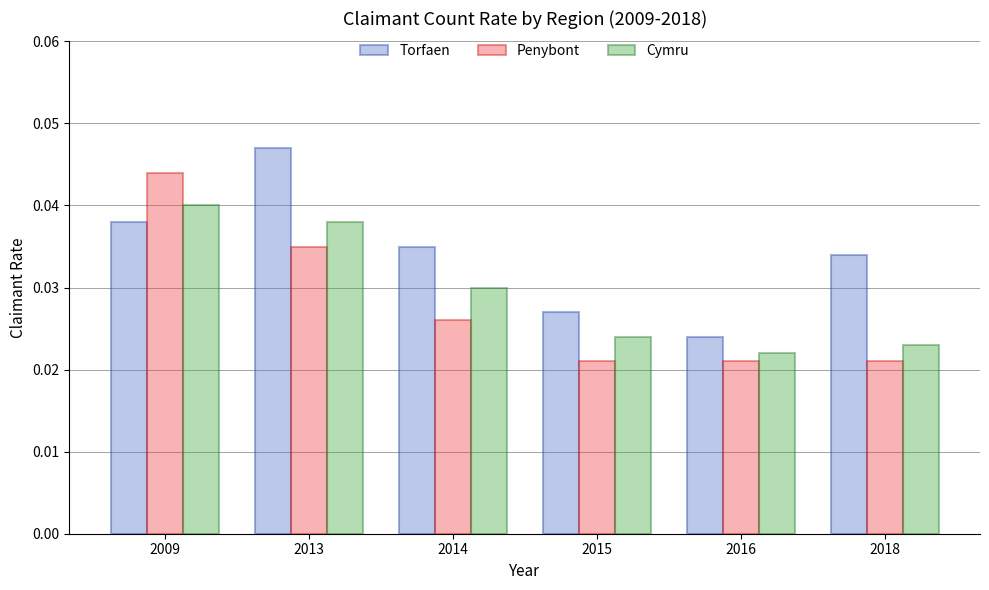

Between 2013 and 2018, which series saw the biggest shift?

Cymru